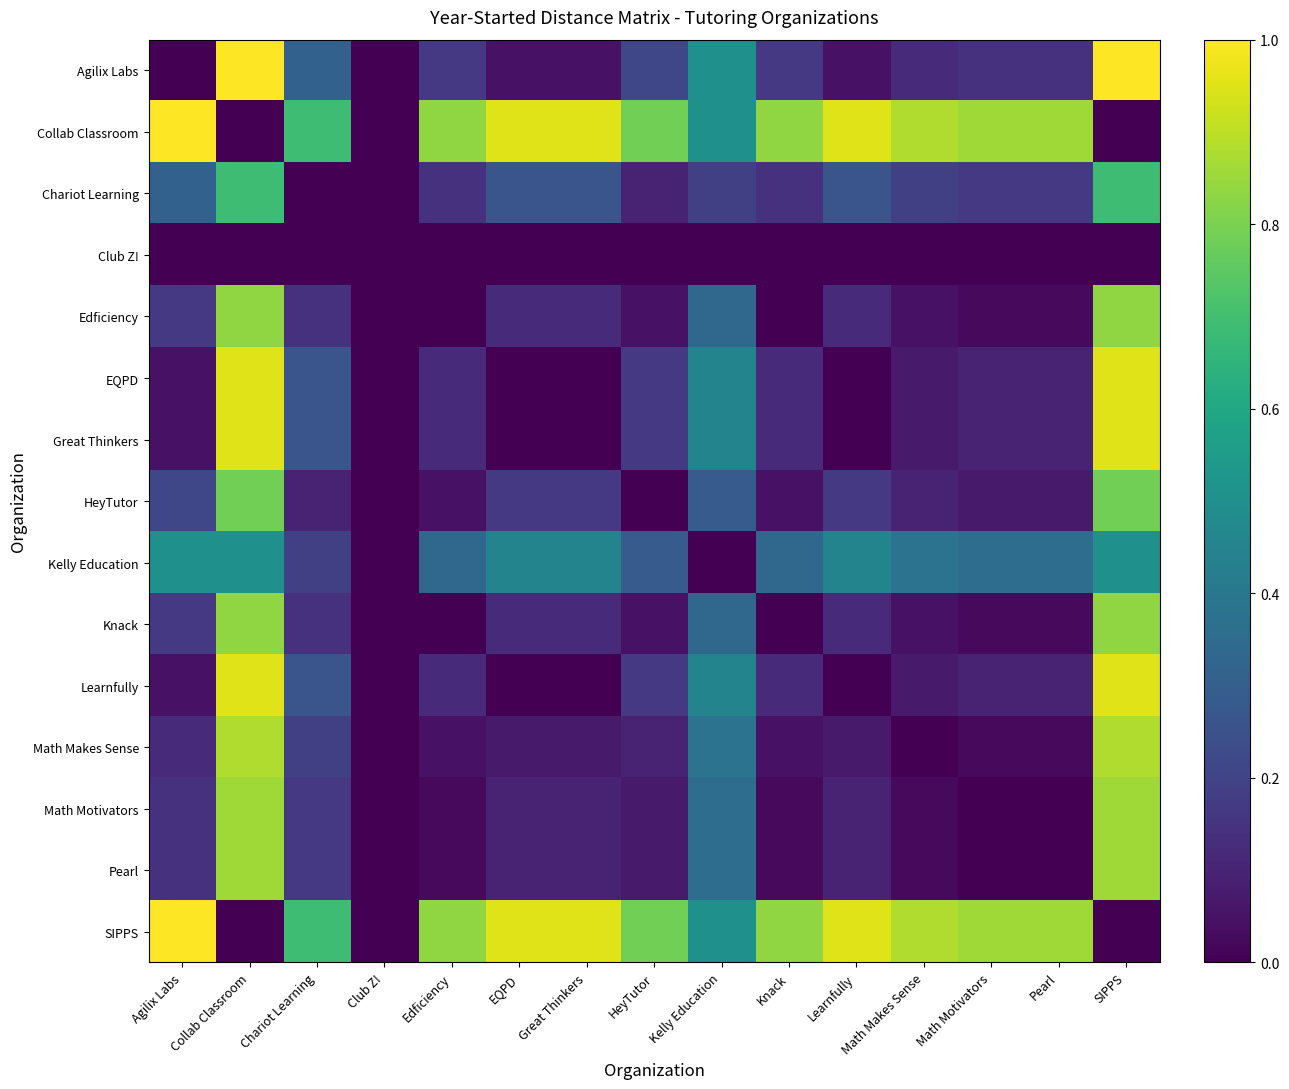

Which series changed the most between Pearl and SIPPS?

Agilix Labs